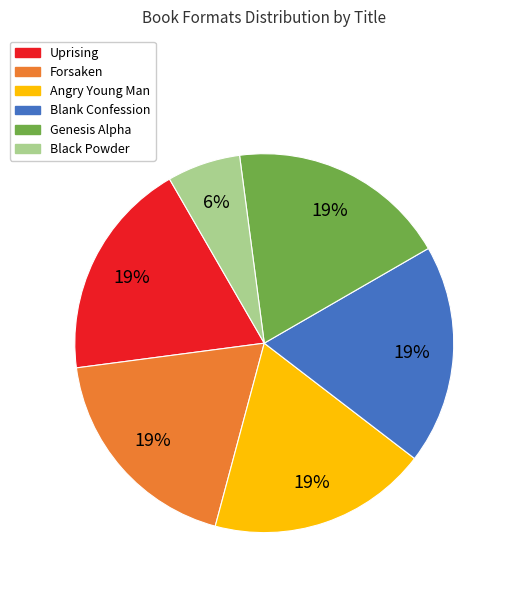

What percentage is the Uprising slice, to the nearest percent?

19%